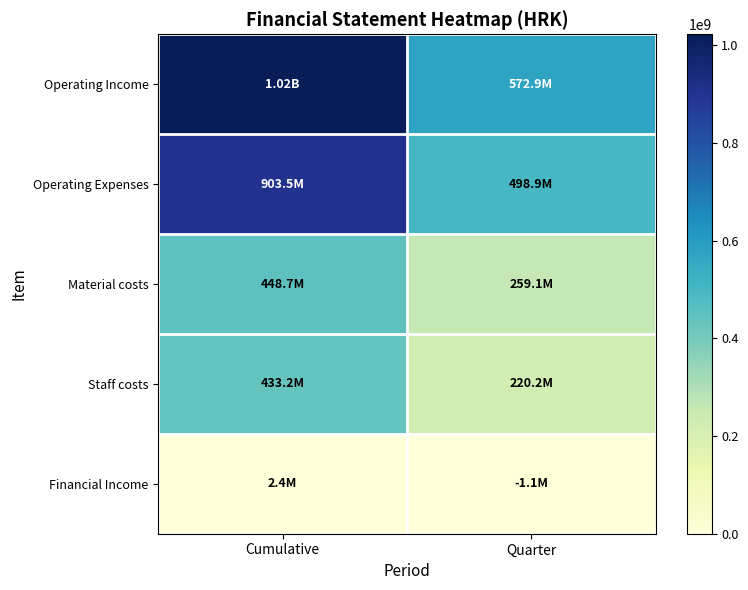

Which series changed the most between Cumulative and Quarter?

Operating Income